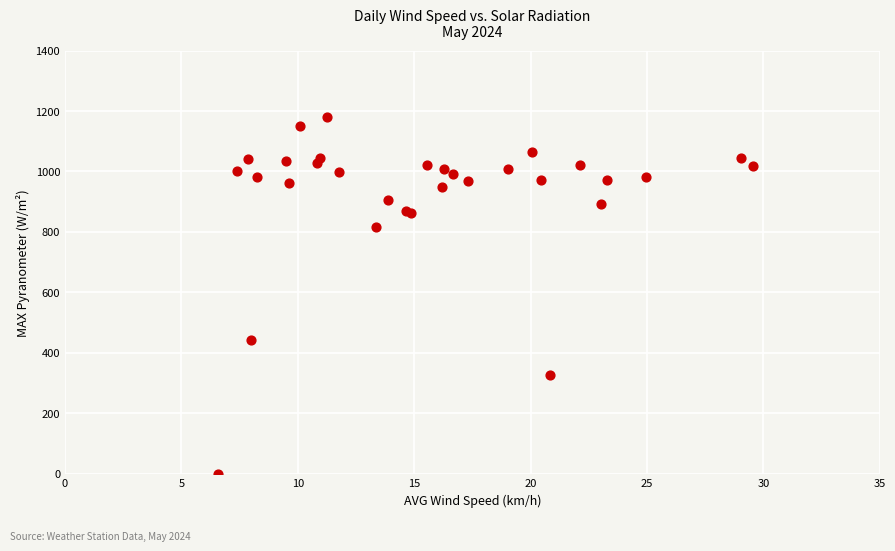

What Y value in the scatter plot is closest to 590?

443.0